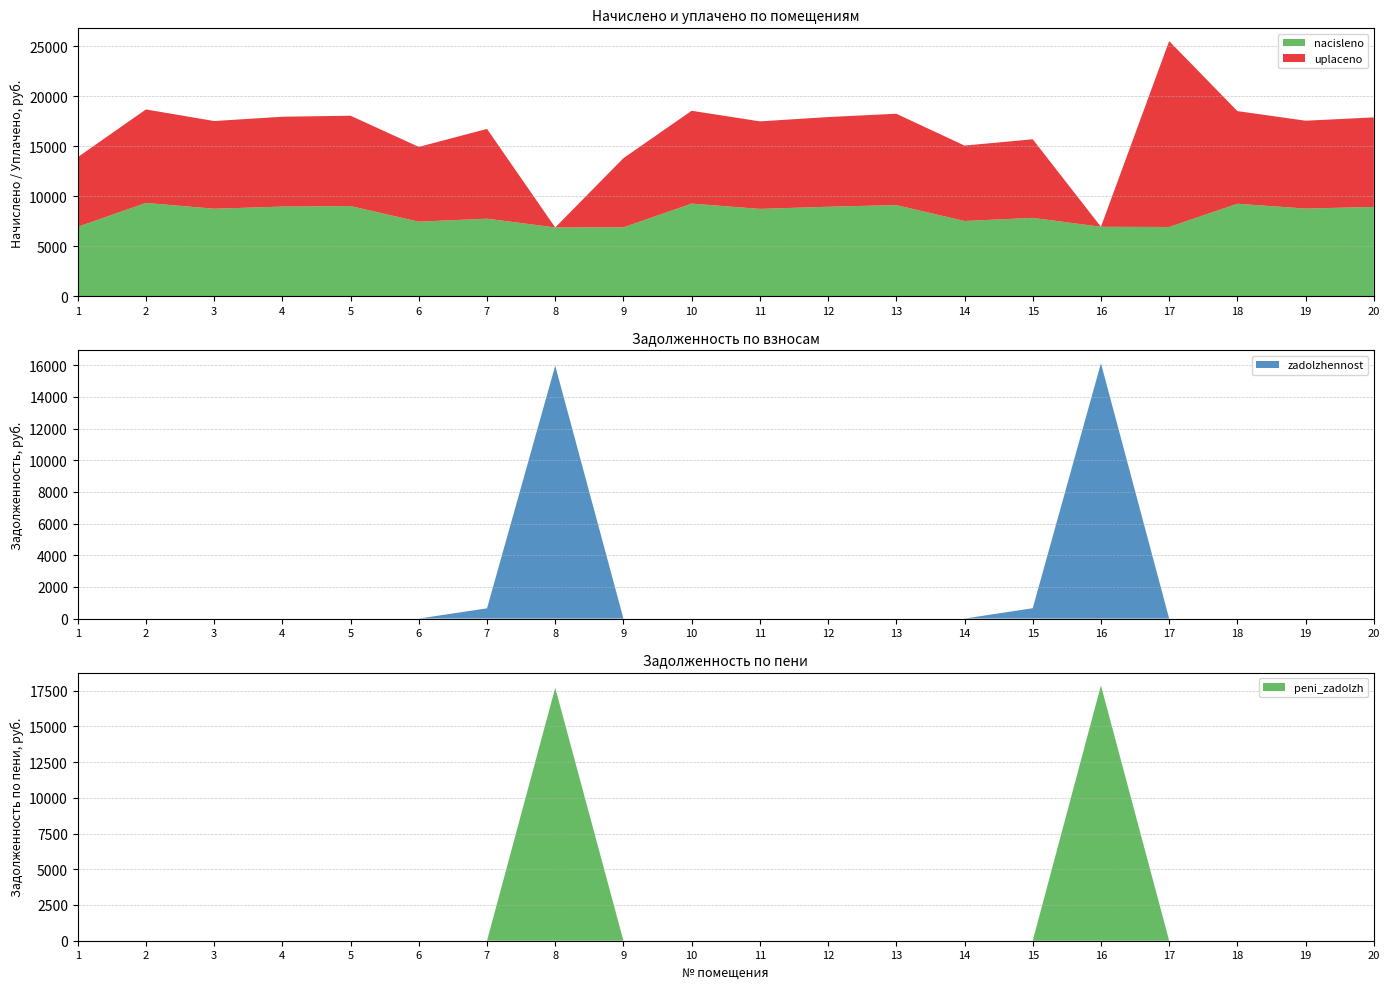

Reading right to left, list all the values displayed in this chart.

nacisleno: 8942.4	8776.8	9257.0	6938.6	6955.2	7849.4	7534.8	9124.6	8959.0	8743.7	9273.6	6905.5	6889.0	7766.6	7468.6	9025.2	8975.5	8760.2	9339.8	6955.2
uplaceno: 8942.4	8776.8	9257.0	18567.1	0.0	7849.4	7534.8	9124.6	8959.0	8743.7	9273.6	6905.5	0.0	8967.3	7468.6	9025.2	8975.5	8760.2	9339.8	6955.2
zadolzhennost: 0.0	0.0	0.0	0.0	16128.0	654.1	0.0	0.0	0.0	0.0	0.0	0.0	15974.4	647.2	0.0	0.0	0.0	0.0	0.0	0.0
peni_zadolzh: 0.0	0.0	0.0	0.0	17866.8	0.0	0.0	0.0	0.0	0.0	0.0	0.0	17696.6	0.0	0.0	0.0	0.0	0.0	0.0	0.0